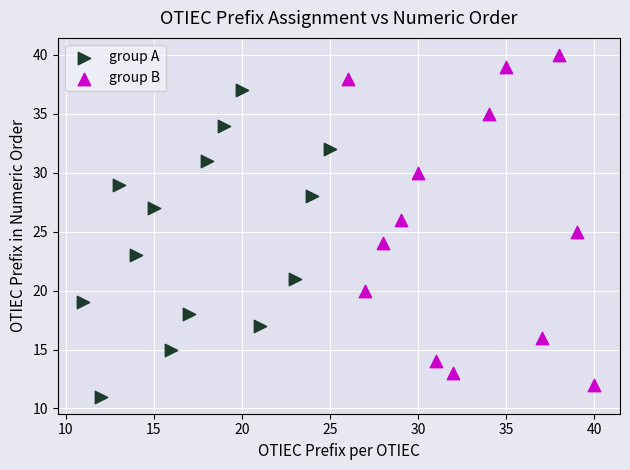

Which series contains the highest Y value?

group B